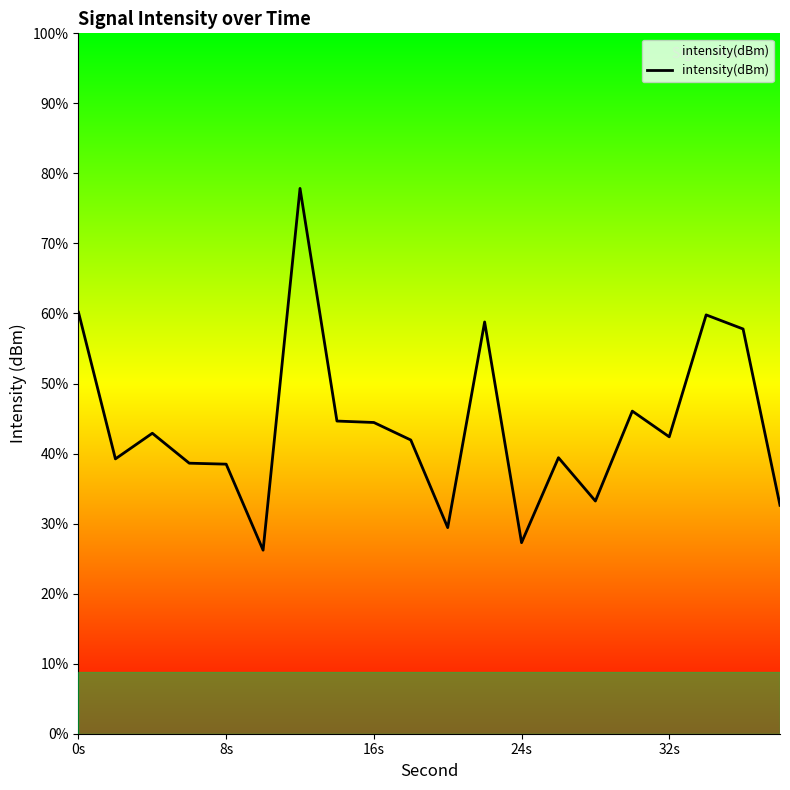

Does the chart display data point markers on the line(s)?

No